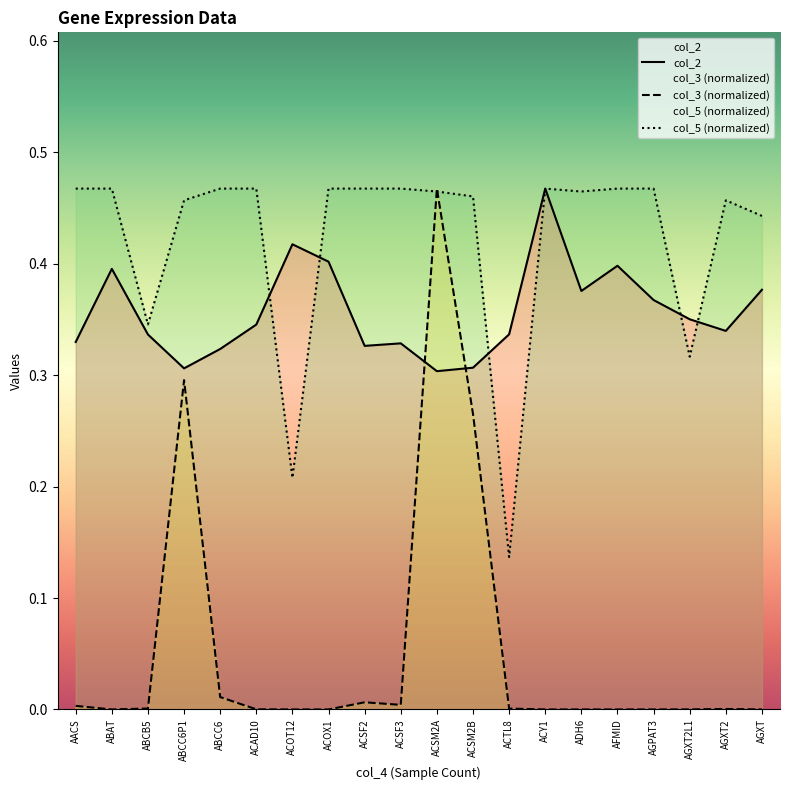

Reading right to left, transcribe all the data shown in this chart.

col_2: 0.4	0.3	0.4	0.4	0.4	0.4	0.5	0.3	0.3	0.3	0.3	0.3	0.4	0.4	0.3	0.3	0.3	0.3	0.4	0.3
col_3 (normalized): 0.0	0.0	0.0	0.0	0.0	0.0	0.0	0.0	0.3	0.5	0.0	0.0	0.0	0.0	0.0	0.0	0.3	0.0	0.0	0.0
col_5 (normalized): 0.4	0.5	0.3	0.5	0.5	0.5	0.5	0.1	0.5	0.5	0.5	0.5	0.5	0.2	0.5	0.5	0.5	0.3	0.5	0.5